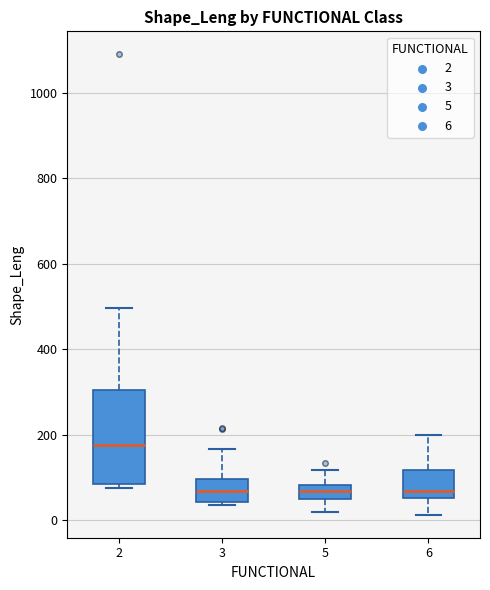

Which box is the tallest, from its lower edge to its upper edge?

2